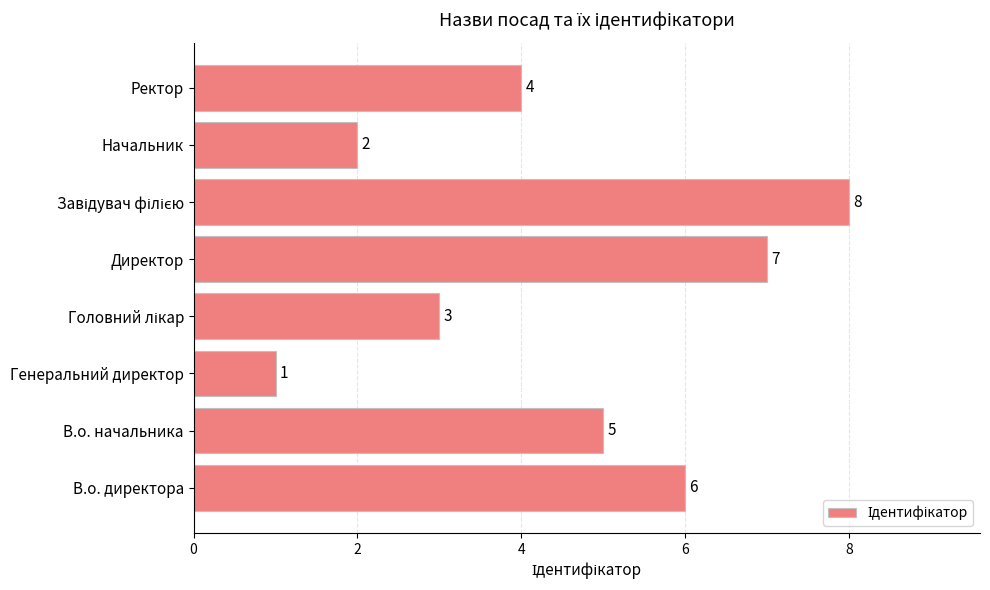

How many values are between 3 and 7?

5